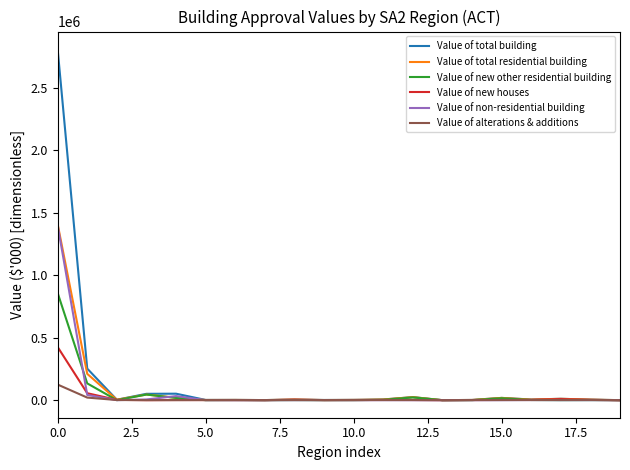

Which series has the widest spread of values?

Value of total building